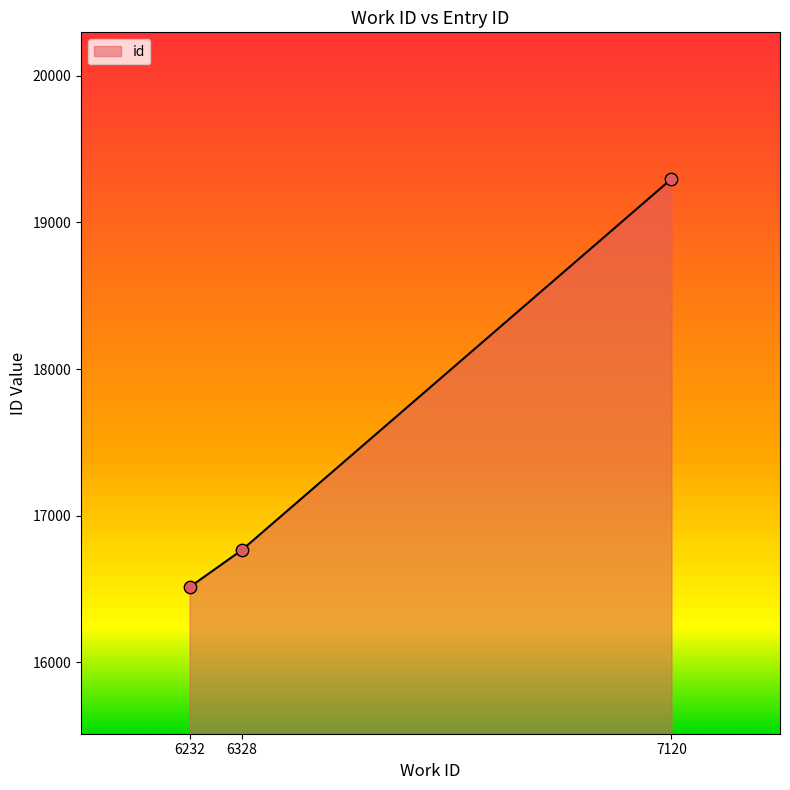

What is the change in value from 6232 to 7120?

+2785